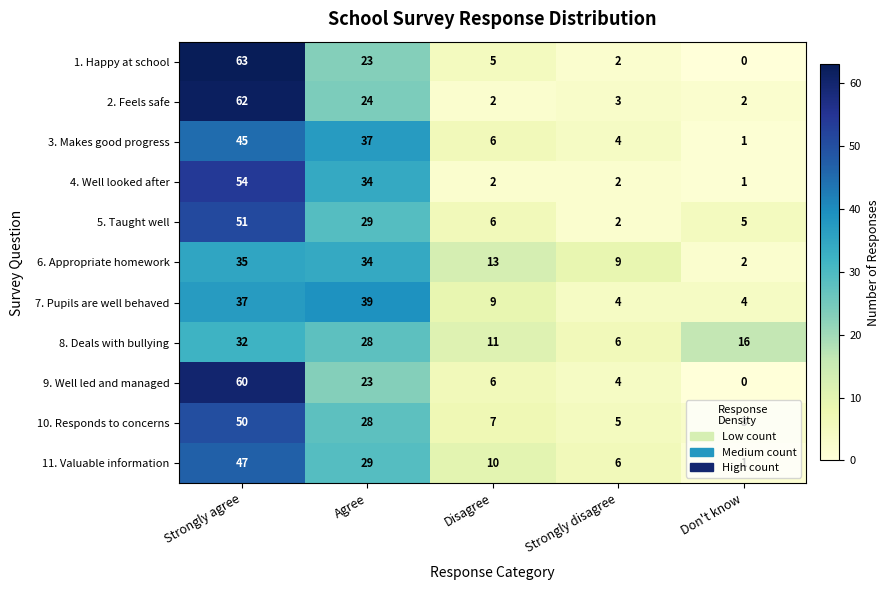

Is it true that 3. Makes good progress equals 6 at Disagree?

True